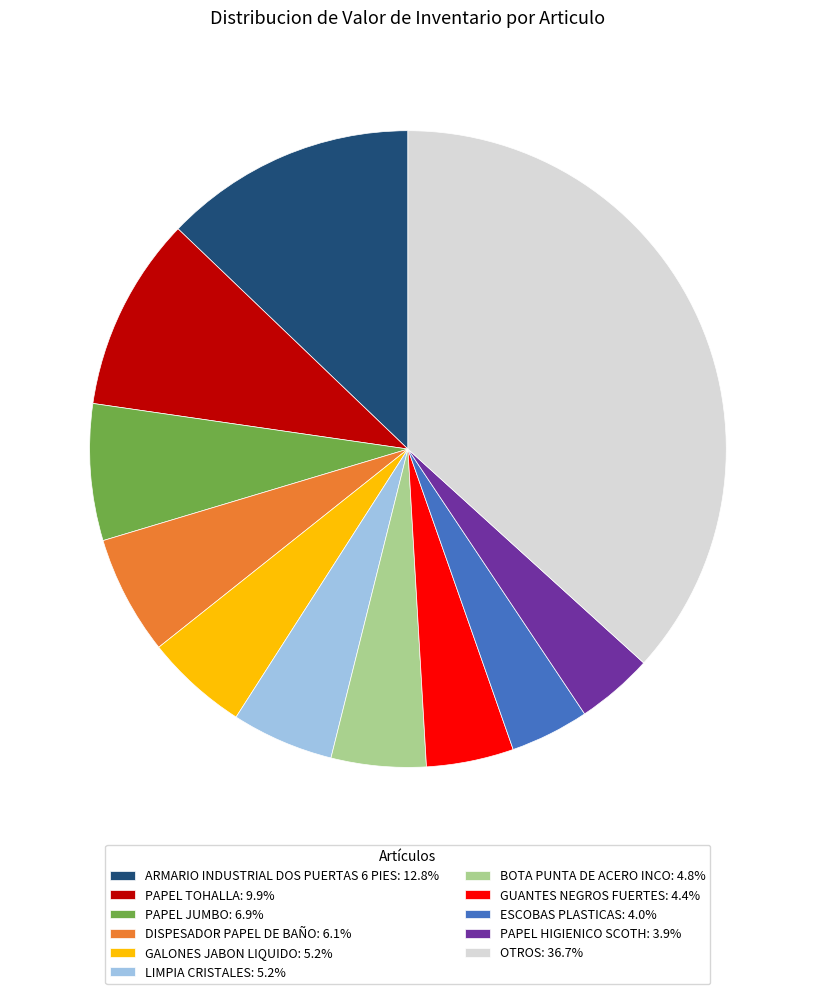

Approximately how many times larger is the value at LIMPIA CRISTALES: 5.2% compared to DISPESADOR PAPEL DE BAÑO: 6.1%?

0.9